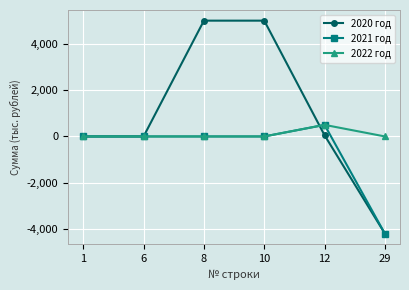

What is the spread (max minus min) of values at 10?

5000.0